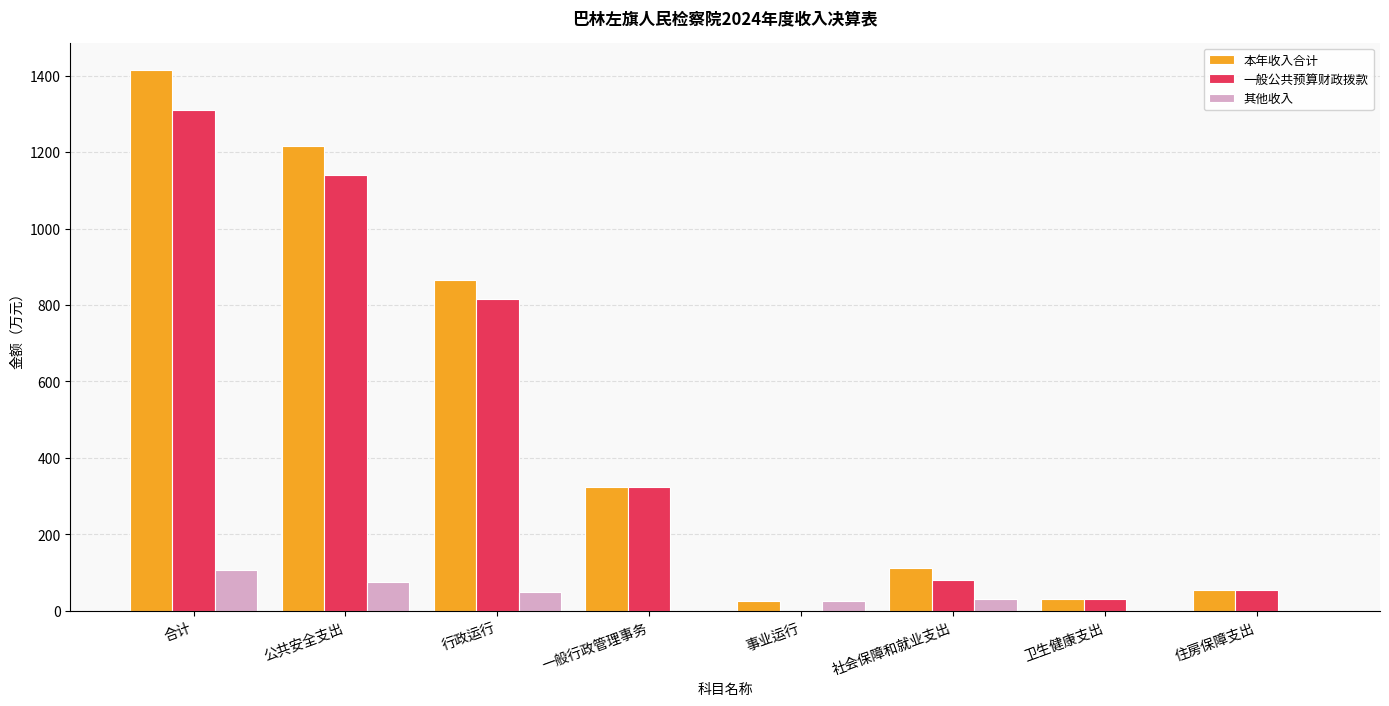

What is the sum of all 其他收入 values?

289.8